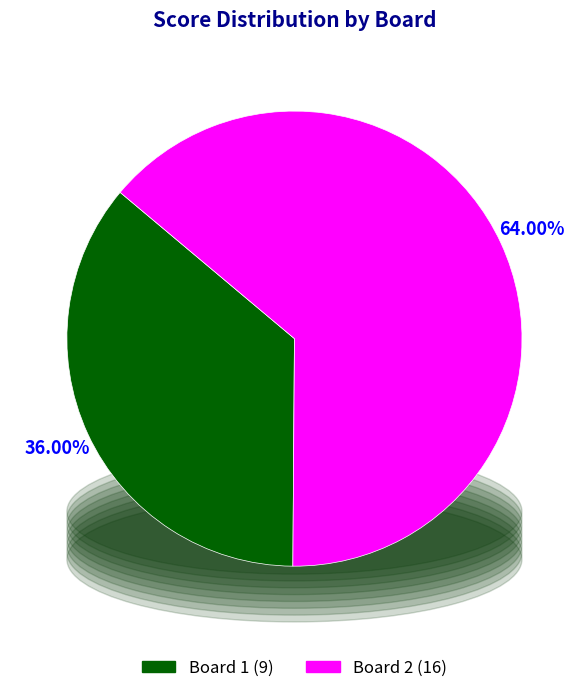

How many segments does this pie chart have?

2